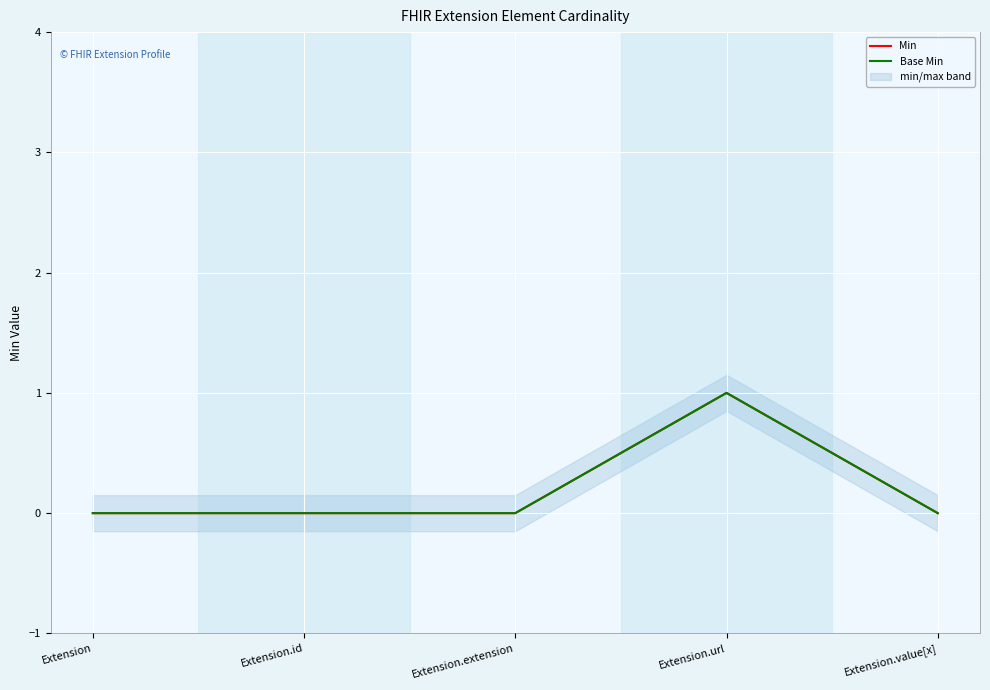

What is the label of the 4th point from the left?

Extension.url